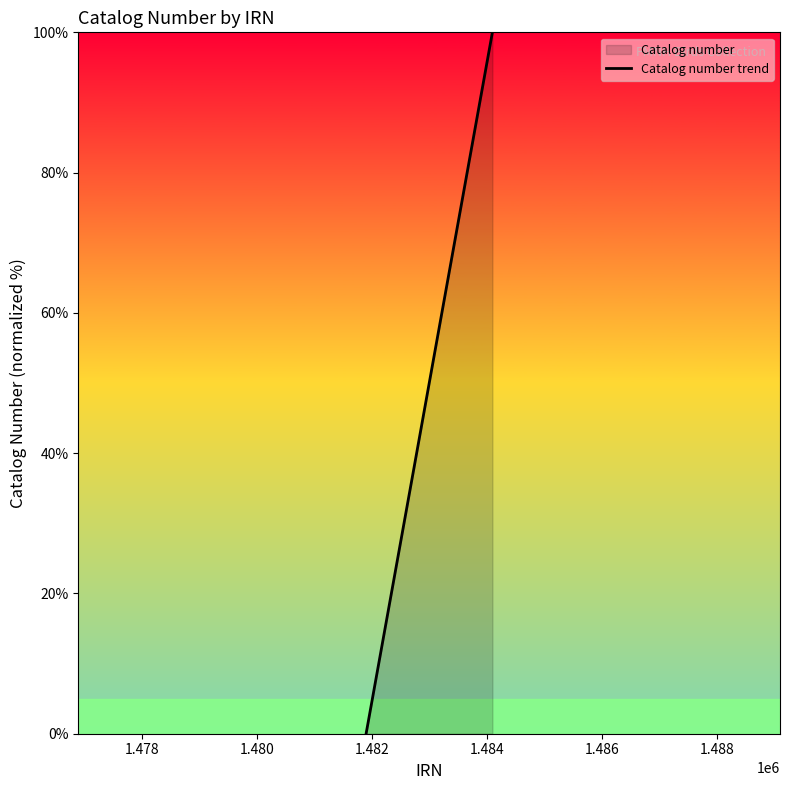

How many lines are shown in the chart?

1